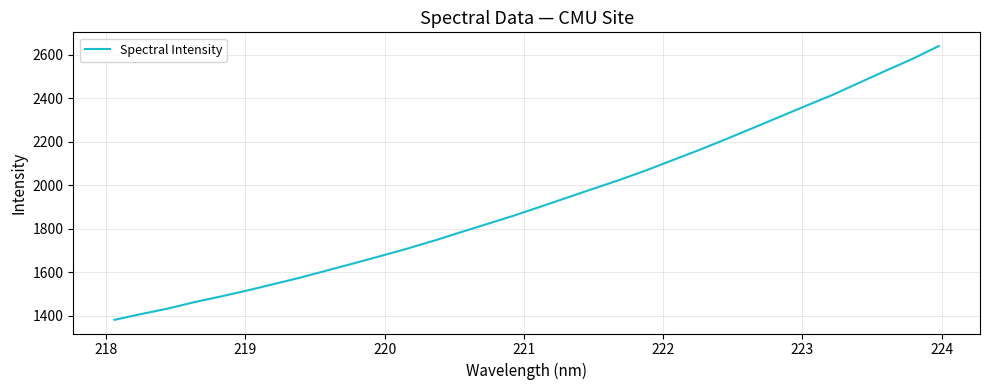

How many lines are shown in the chart?

1